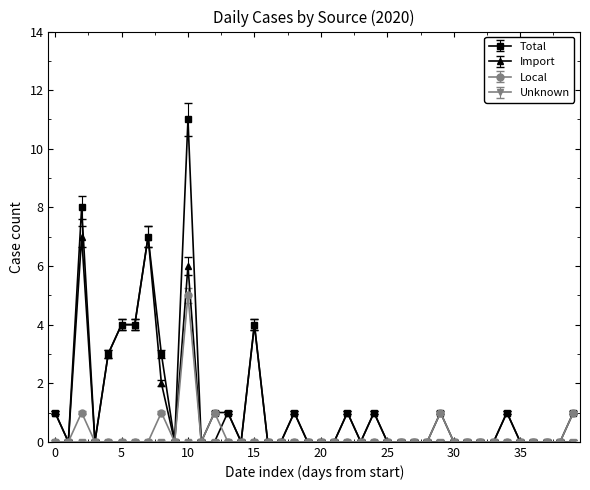

Which series has the widest spread of values?

Total